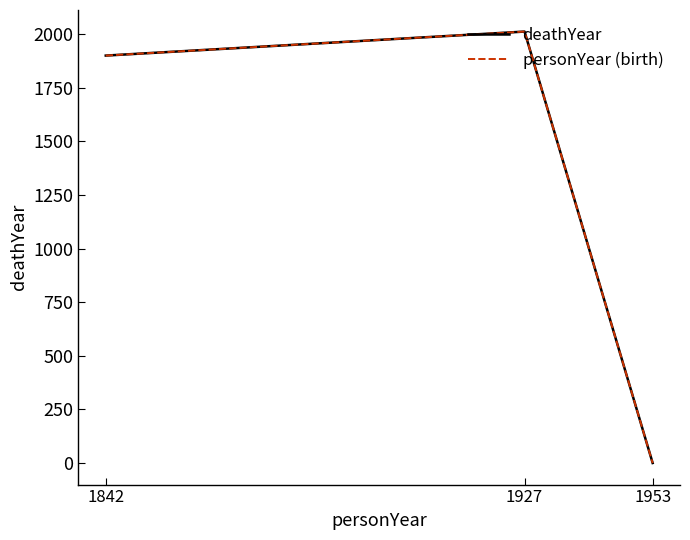

Does the chart have visible grid lines?

No